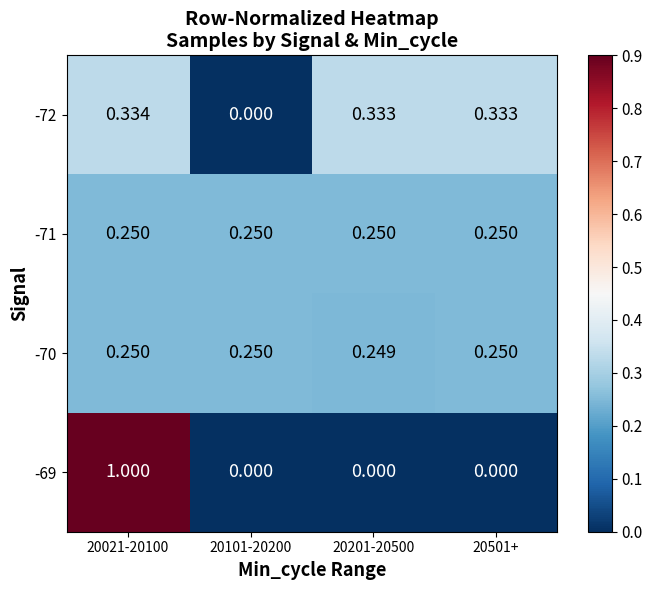

Is the value of -69 at 20021-20100 greater than the value of -72 at 20021-20100?

Yes